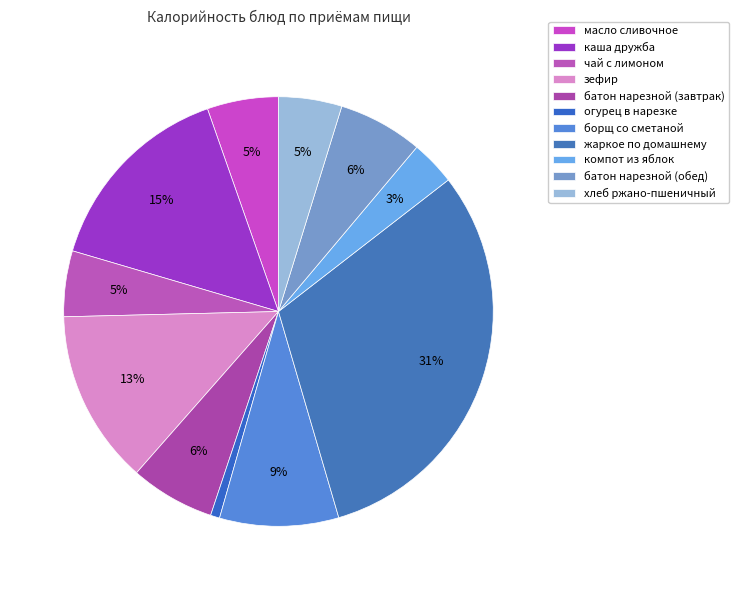

Which slice is the smallest?

огурец в нарезке